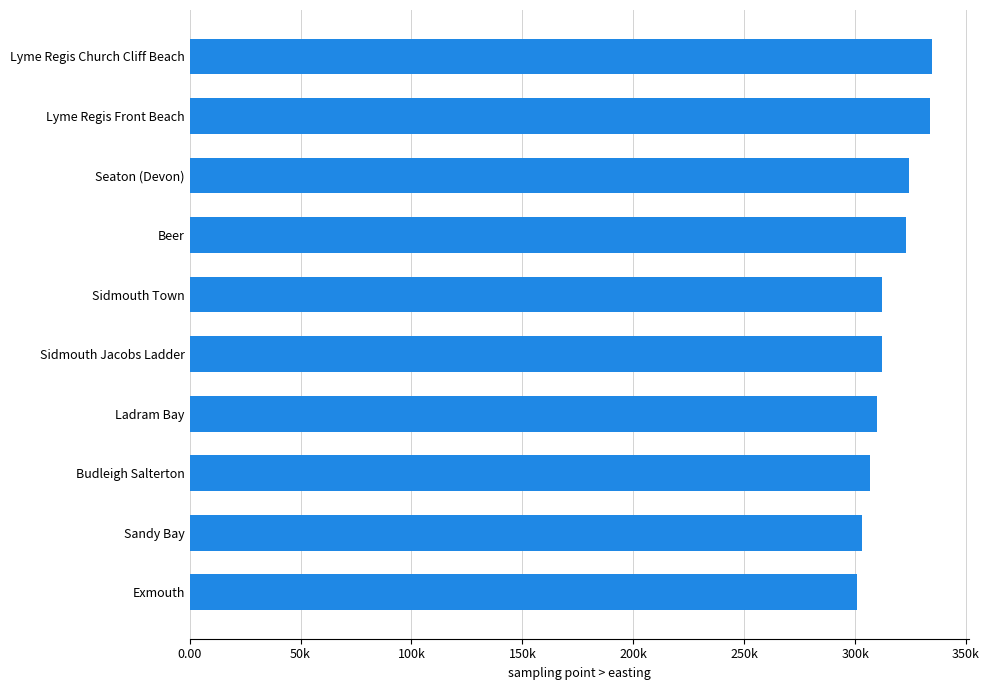

Does the chart contain any negative values?

No